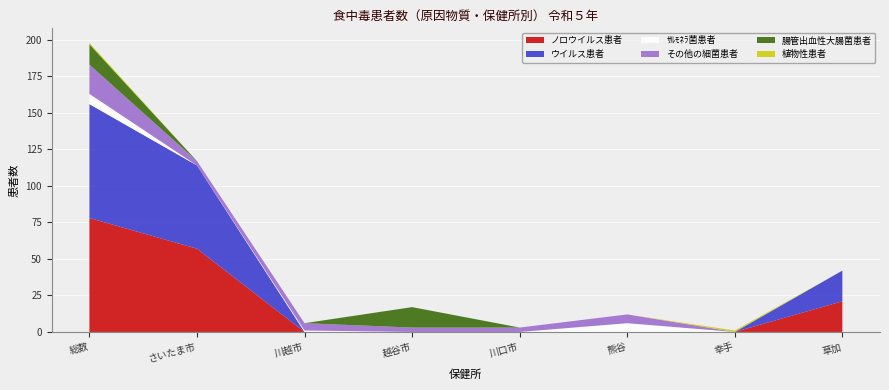

Reading left to right, what are all the values shown in this chart?

ノロウイルス患者: 総数=78	さいたま市=57	川越市=0	越谷市=0	川口市=0	熊谷=0	幸手=0	草加=21
ウイルス患者: 総数=78	さいたま市=57	川越市=0	越谷市=0	川口市=0	熊谷=0	幸手=0	草加=21
ｻﾙﾓﾈﾗ菌患者: 総数=7	さいたま市=0	川越市=1	越谷市=0	川口市=0	熊谷=6	幸手=0	草加=0
その他の細菌患者: 総数=20	さいたま市=3	川越市=5	越谷市=3	川口市=3	熊谷=6	幸手=0	草加=0
腸管出血性大腸菌患者: 総数=14	さいたま市=0	川越市=0	越谷市=14	川口市=0	熊谷=0	幸手=0	草加=0
植物性患者: 総数=1	さいたま市=0	川越市=0	越谷市=0	川口市=0	熊谷=0	幸手=1	草加=0